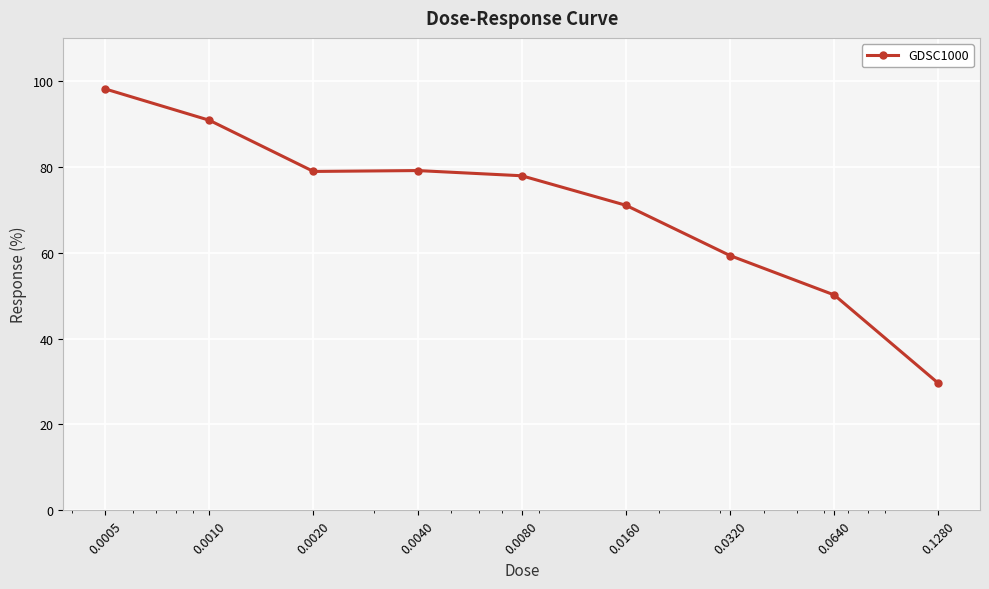

What is the maximum value shown in the chart?

98.1